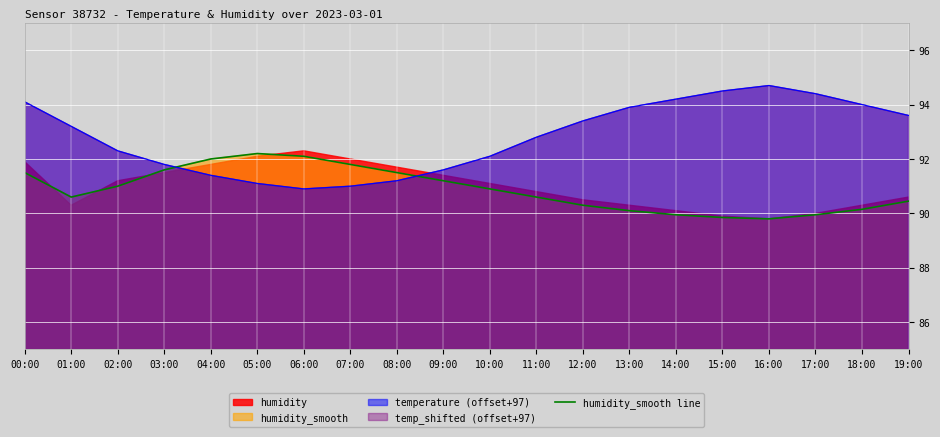

What position from the right is 19:00?

1